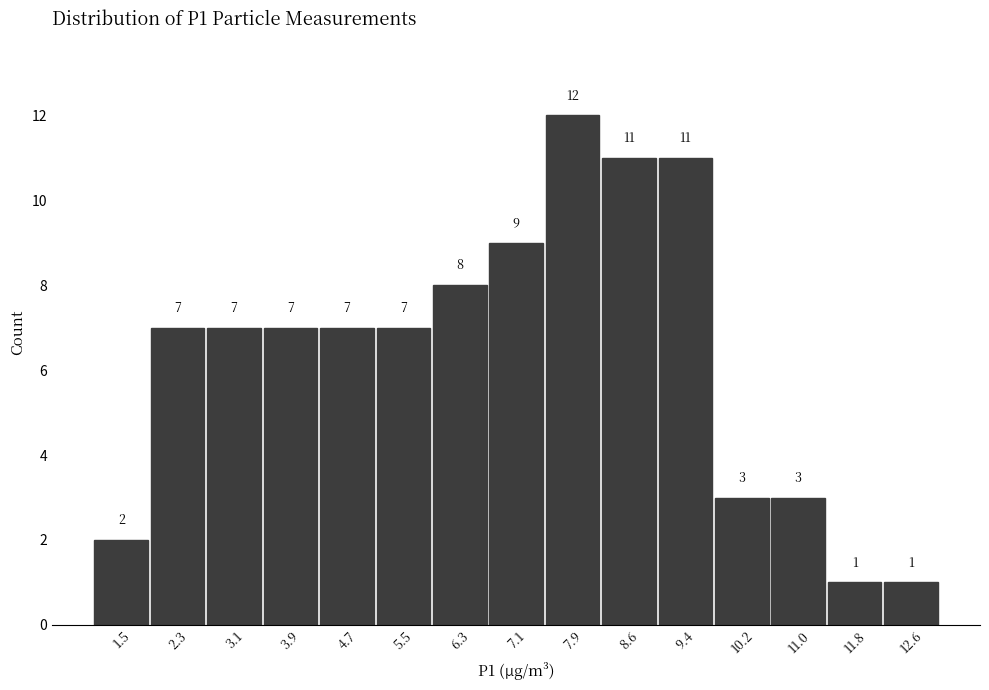

What is the height of the bar covering 4.3 to 5.1 on the x-axis? The bar edges are not printed on the chart, so give them approximately, as read against the axis.

7